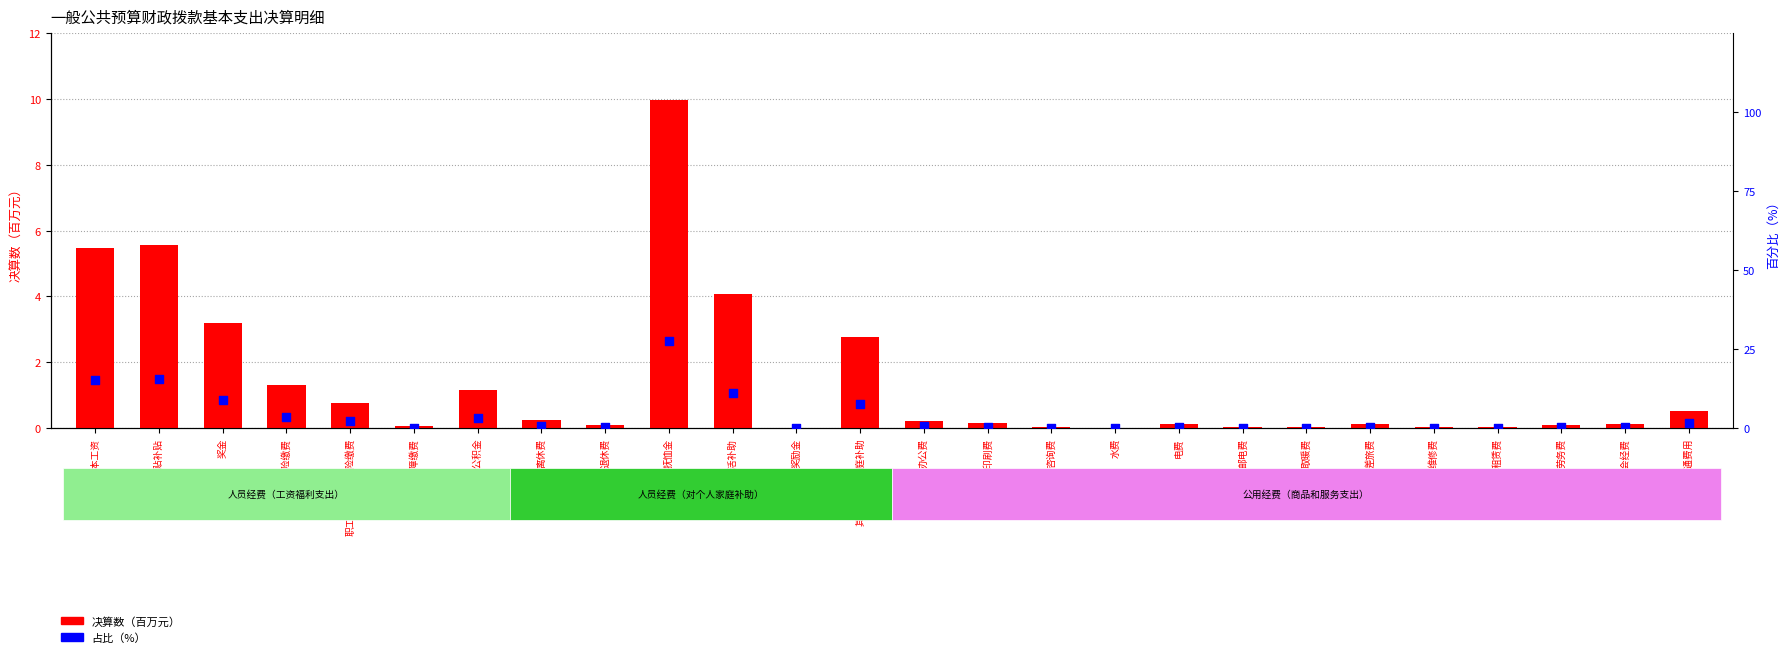

Which series has the largest Y range (max minus min)?

百分比（%）